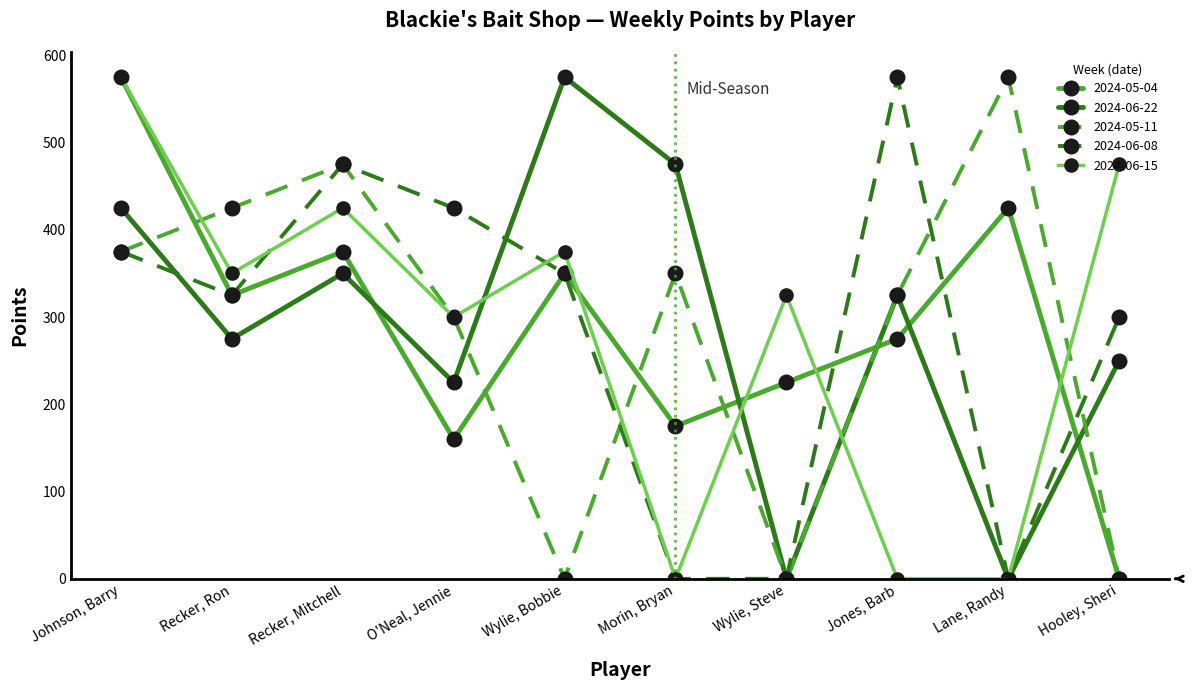

How many categories are shown in the chart?

10